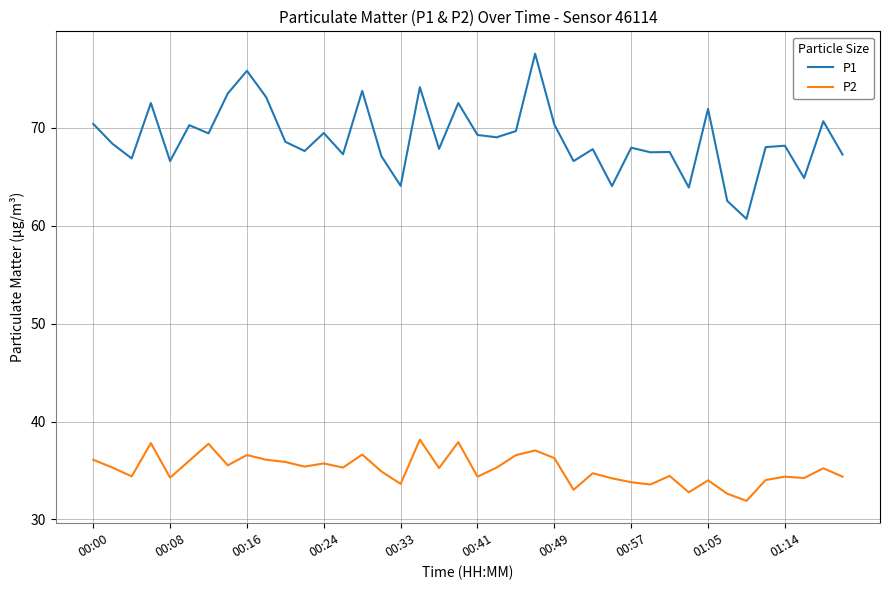

What is the sum of all P1 values?

2754.8